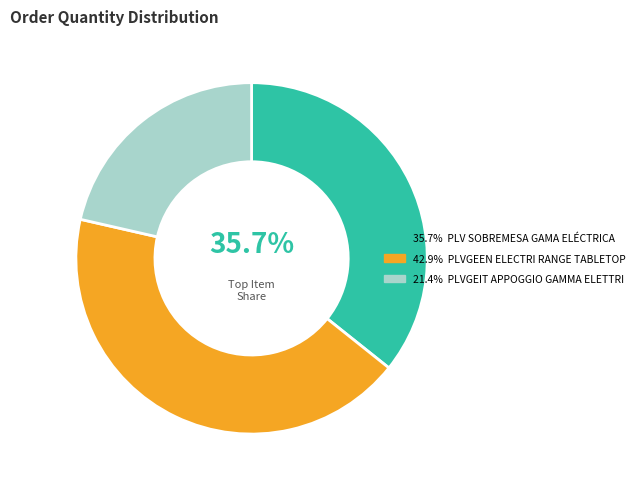

Is there a majority slice in this chart?

No